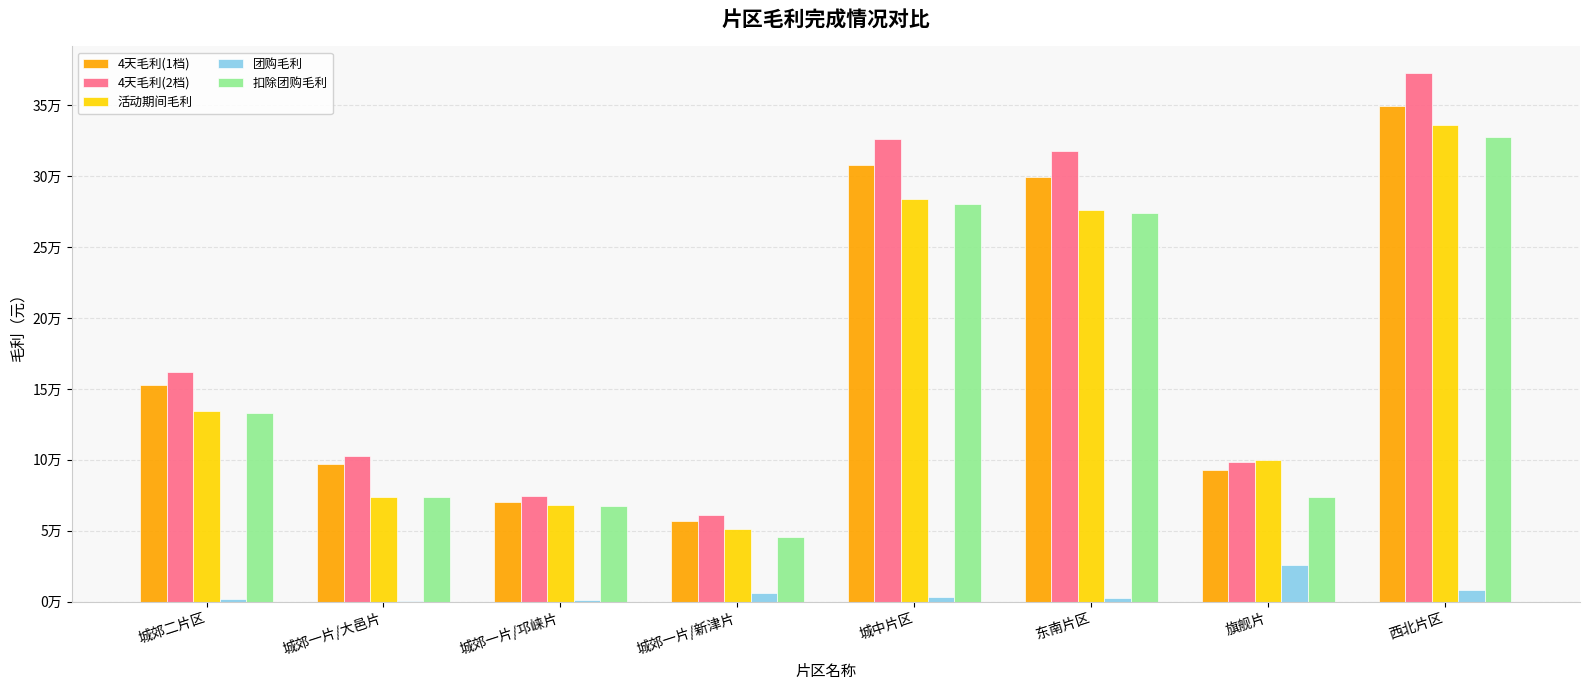

At which category is the sum across all series the highest?

西北片区